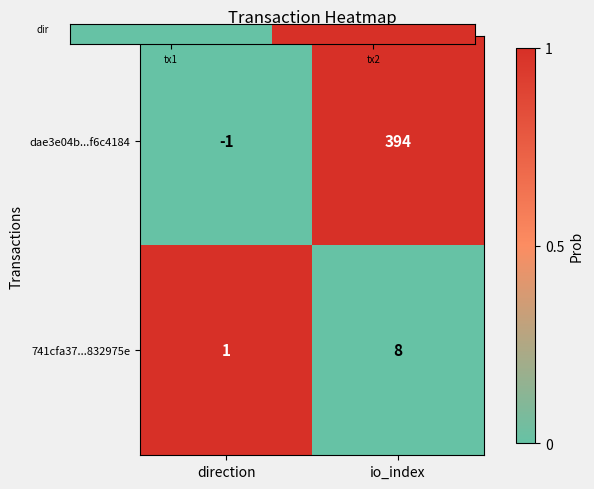

At io_index, list the series in order from largest to smallest.

dae3e04b...f6c4184, 741cfa37...832975e